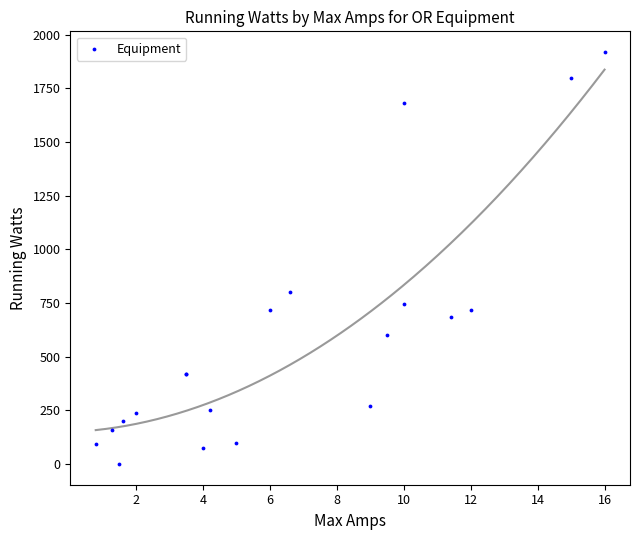

What Y value in the scatter plot is closest to 960?

800